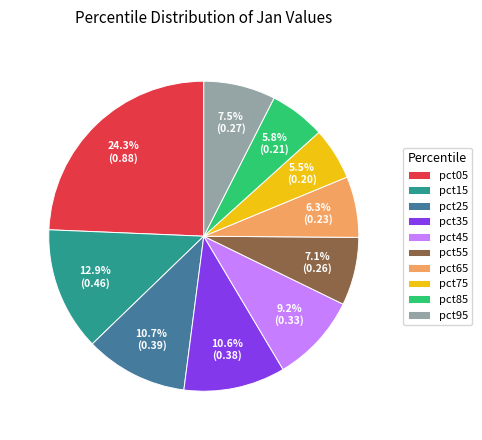

What percentage is the pct35 slice, to the nearest percent?

11%